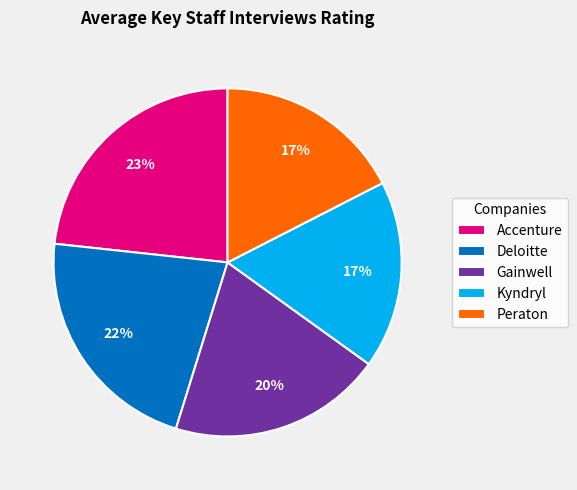

Approximately how many times larger is the value at Gainwell compared to Accenture?

0.9